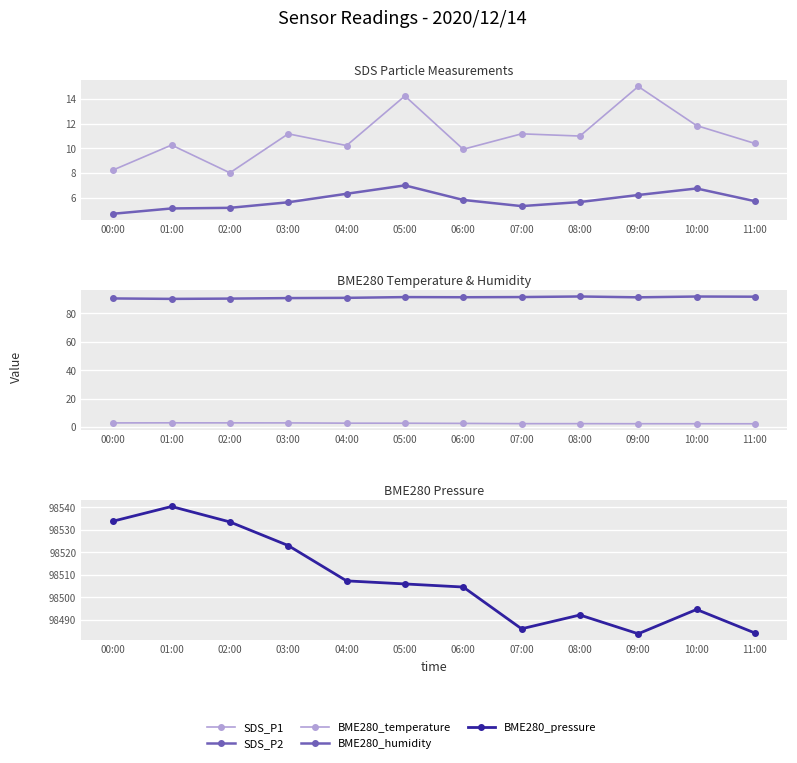

Which series has the largest total across all categories?

BME280_pressure